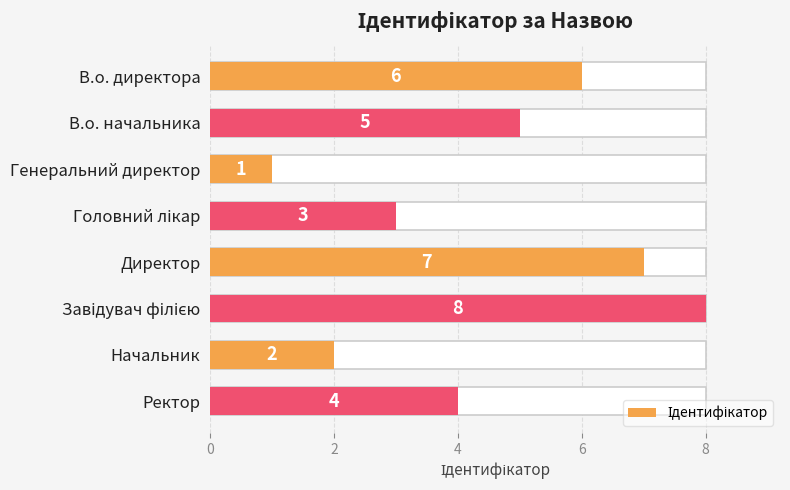

What is the sum of all values?

36